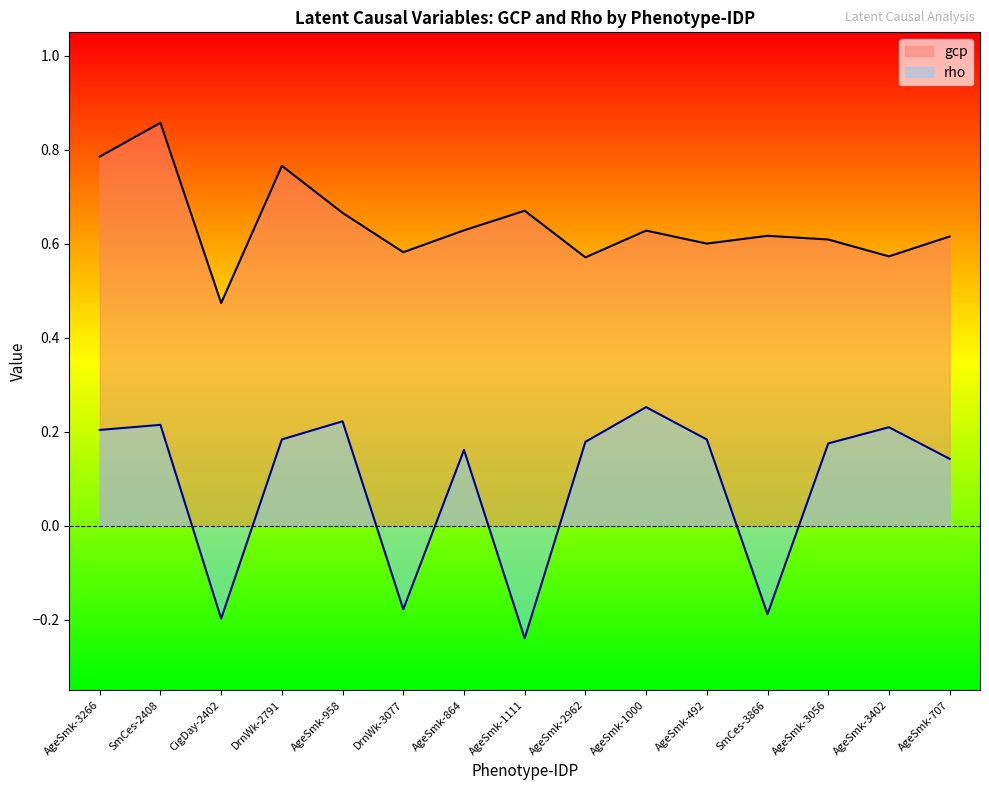

What is the difference between the gcp values at CigDay-2402 and AgeSmk-492?

0.1